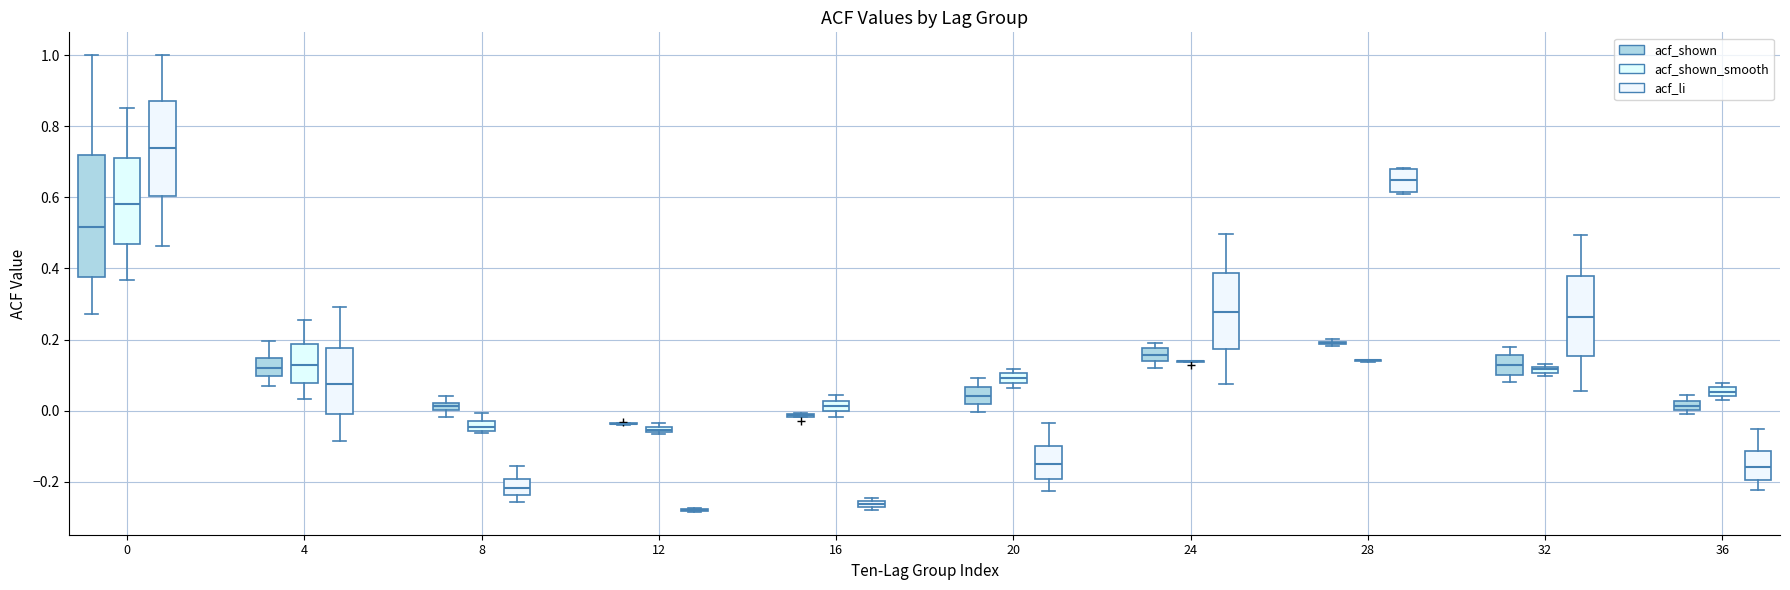

Comparing the boxes themselves (not the whiskers), which one is the tallest?

0 (acf_shown)